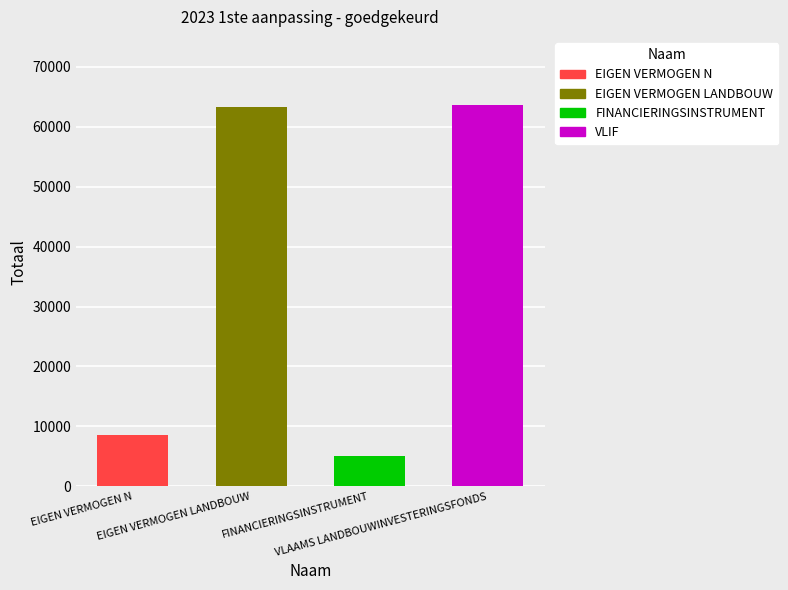

What is the change in value from FINANCIERINGSINSTRUMENT to VLAAMS LANDBOUWINVESTERINGSFONDS?

+58512